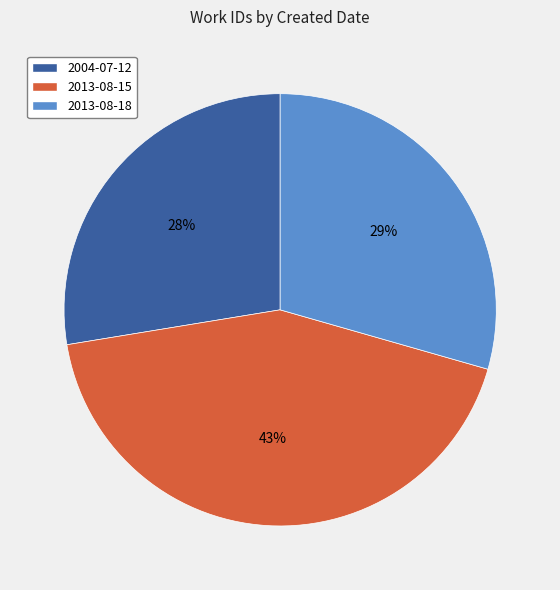

To the nearest percent, what is the combined percentage of 2013-08-18 and 2004-07-12?

57%